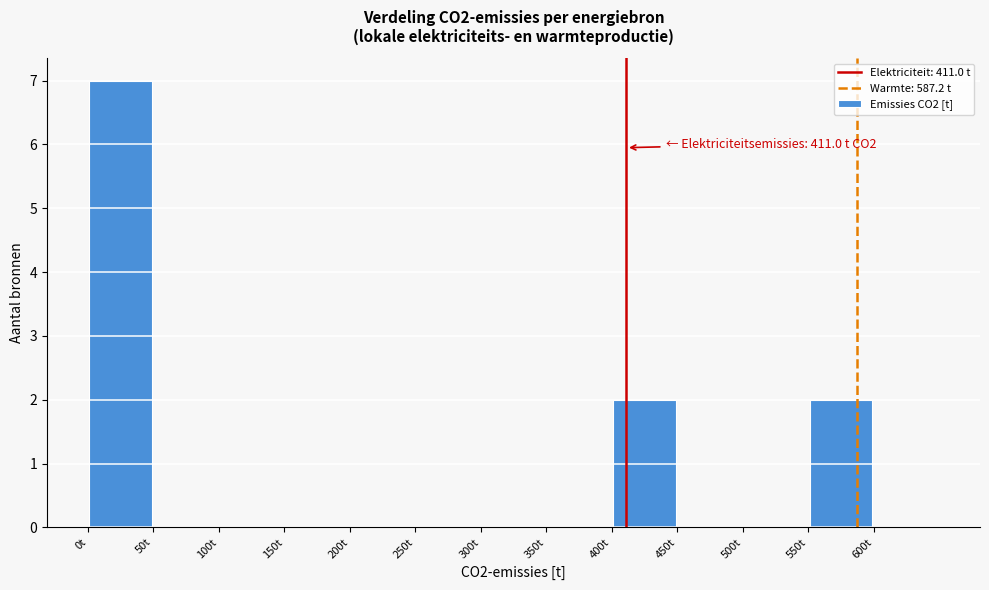

Which range on the x-axis has the tallest bar?

0 to 50